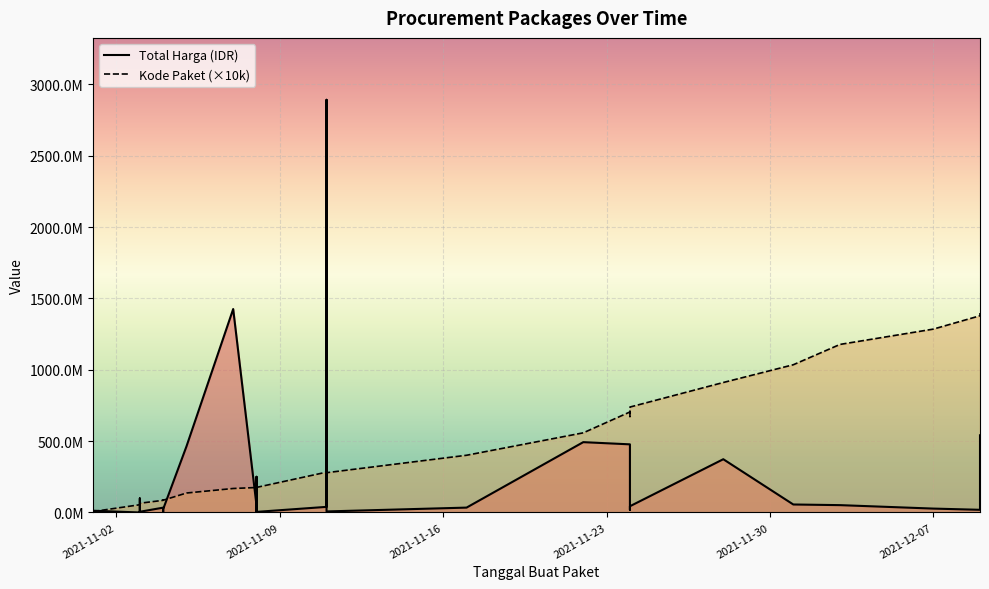

True or false: Kode Paket (×10k) has more than 0 points higher than both neighbors.

True